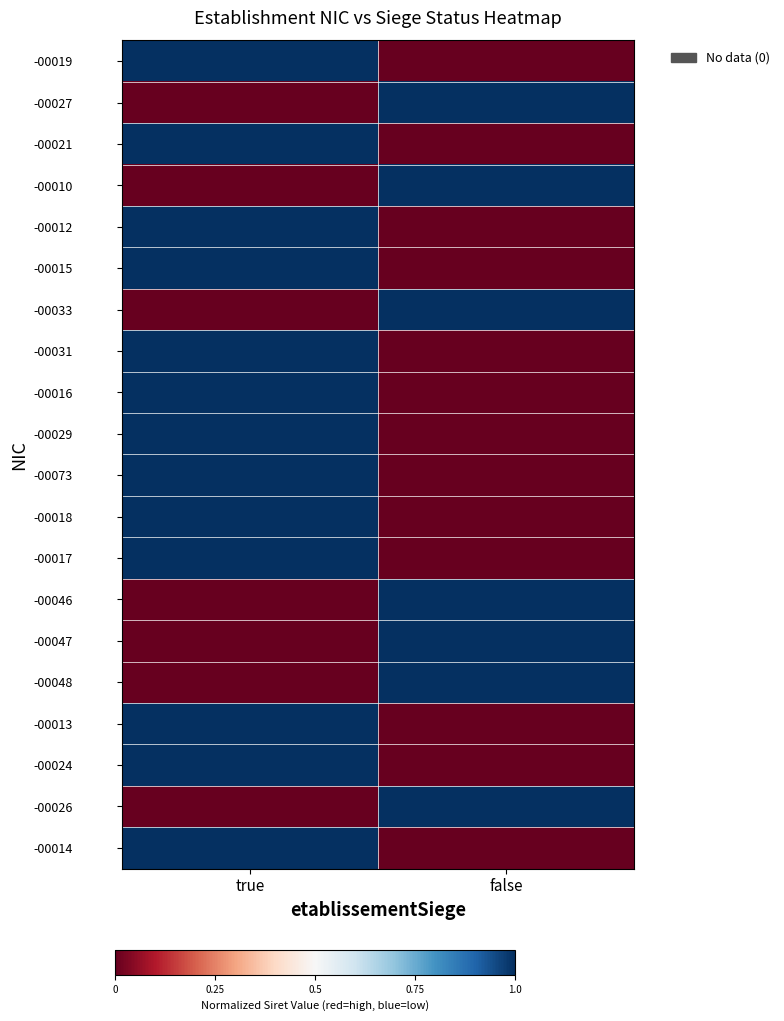

Reading right to left, what are all the values shown in this chart?

-00019: false=0	true=1
-00027: false=1	true=0
-00021: false=0	true=1
-00010: false=1	true=0
-00012: false=0	true=1
-00015: false=0	true=1
-00033: false=1	true=0
-00031: false=0	true=1
-00016: false=0	true=1
-00029: false=0	true=1
-00073: false=0	true=1
-00018: false=0	true=1
-00017: false=0	true=1
-00046: false=1	true=0
-00047: false=1	true=0
-00048: false=1	true=0
-00013: false=0	true=1
-00024: false=0	true=1
-00026: false=1	true=0
-00014: false=0	true=1